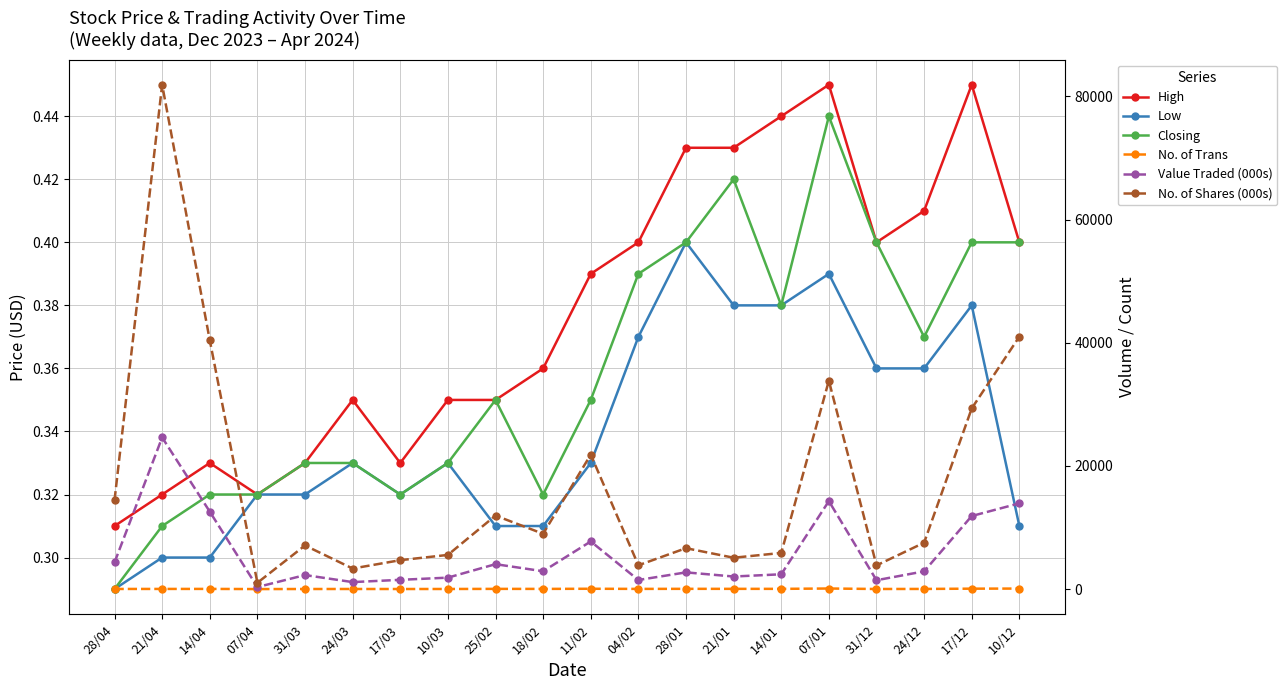

What position from the right is 10/03?

13